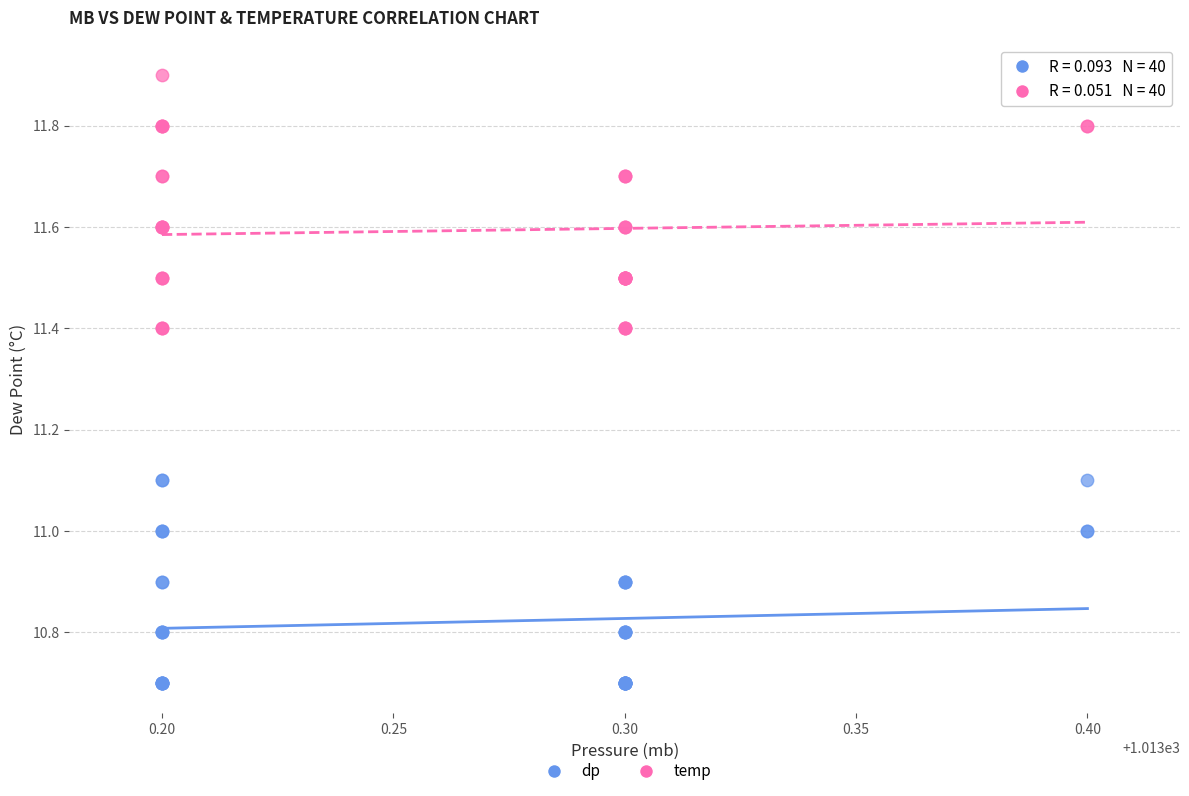

Which series reaches the maximum Y coordinate?

temp